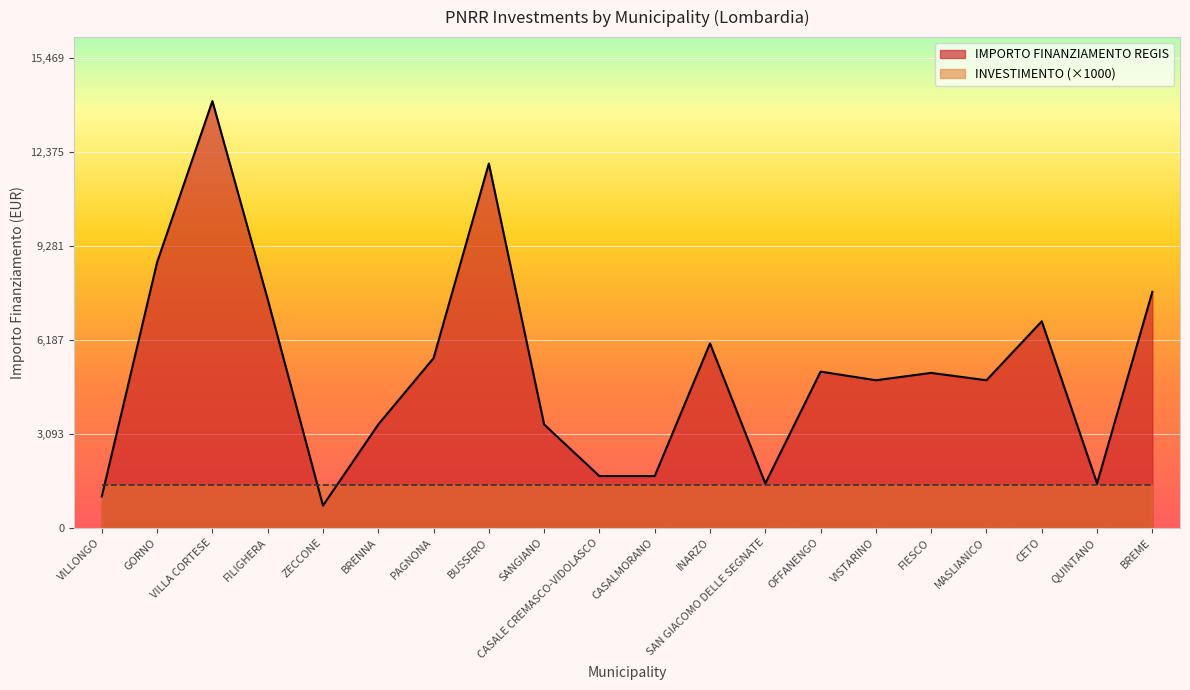

Rank the categories by value from highest to lowest.

VILLA CORTESE, BUSSERO, GORNO, BREME, FILIGHERA, CETO, INARZO, PAGNONA, OFFANENGO, FIESCO, VISTARINO, MASLIANICO, BRENNA, SANGIANO, CASALE CREMASCO-VIDOLASCO, CASALMORANO, SAN GIACOMO DELLE SEGNATE, QUINTANO, VILLONGO, ZECCONE